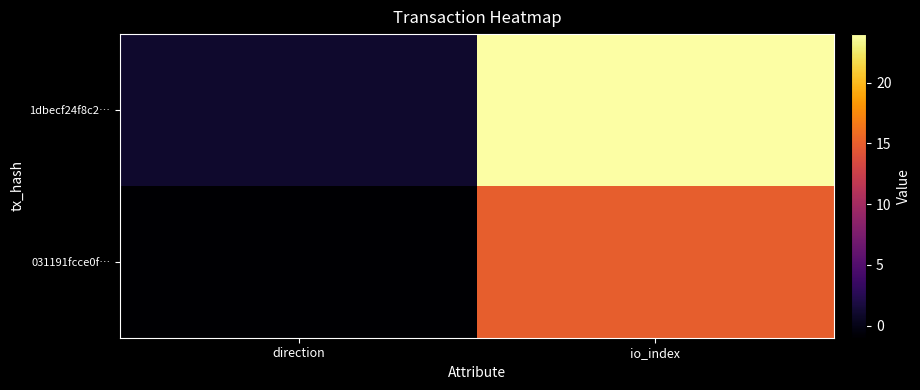

Rank the series by their maximum value, from lowest to highest.

031191fcce0f…, 1dbecf24f8c2…